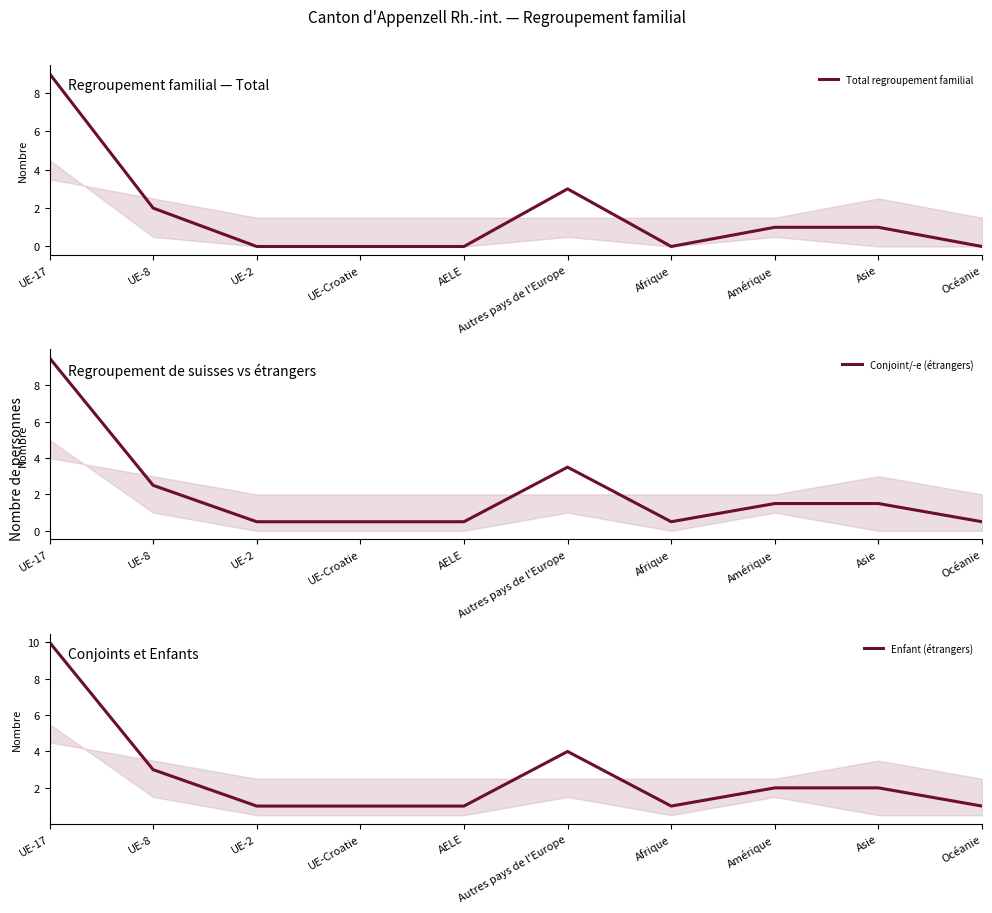

What position from the right is Océanie?

1